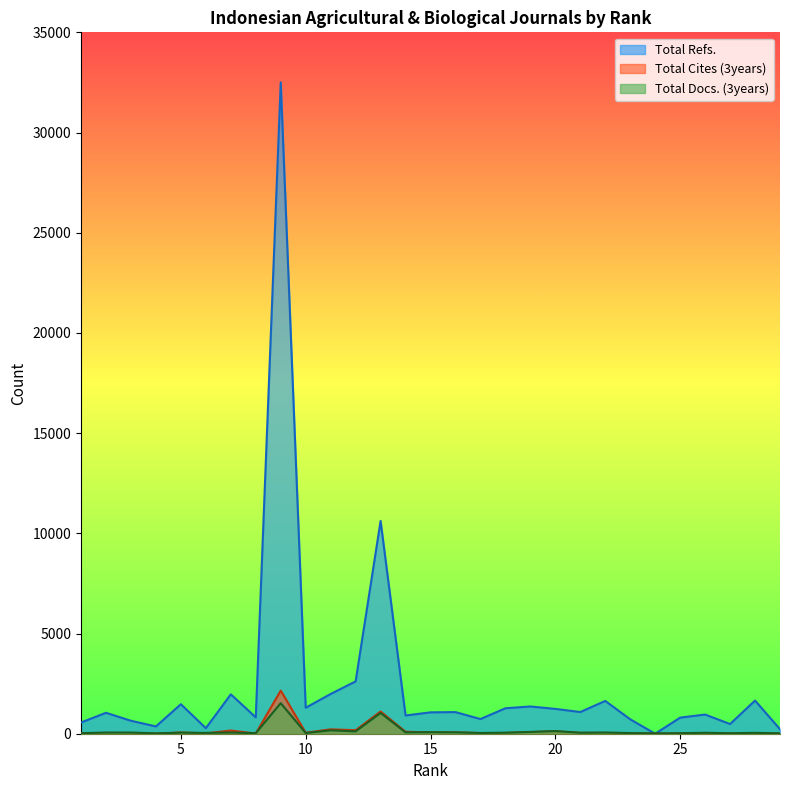

Which series ends up on top after the final intersection of Total Docs. (3years) and Total Refs.?

Total Refs.